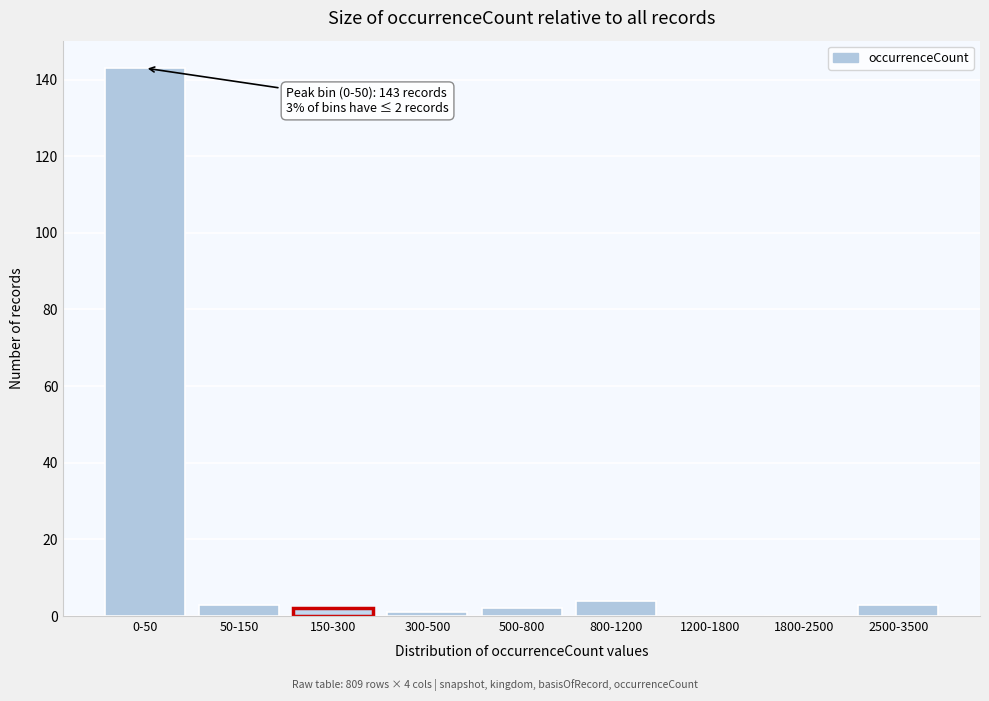

Reading right to left, transcribe all the data shown in this chart.

2500-3500=3	1800-2500=0	1200-1800=0	800-1200=4	500-800=2	300-500=1	150-300=2	50-150=3	0-50=143